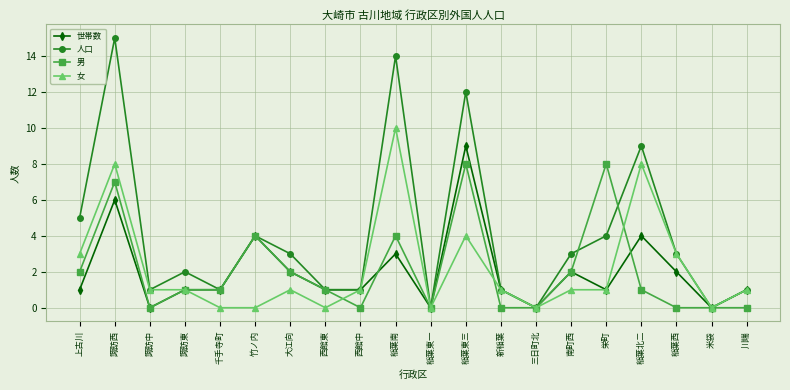

What is the approximate value of 男 at 諏訪西?

7